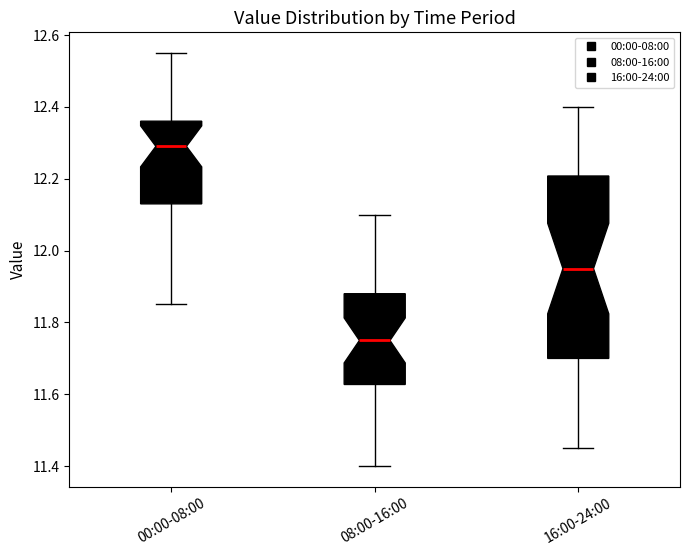

Which box's median line is the highest?

00:00-08:00